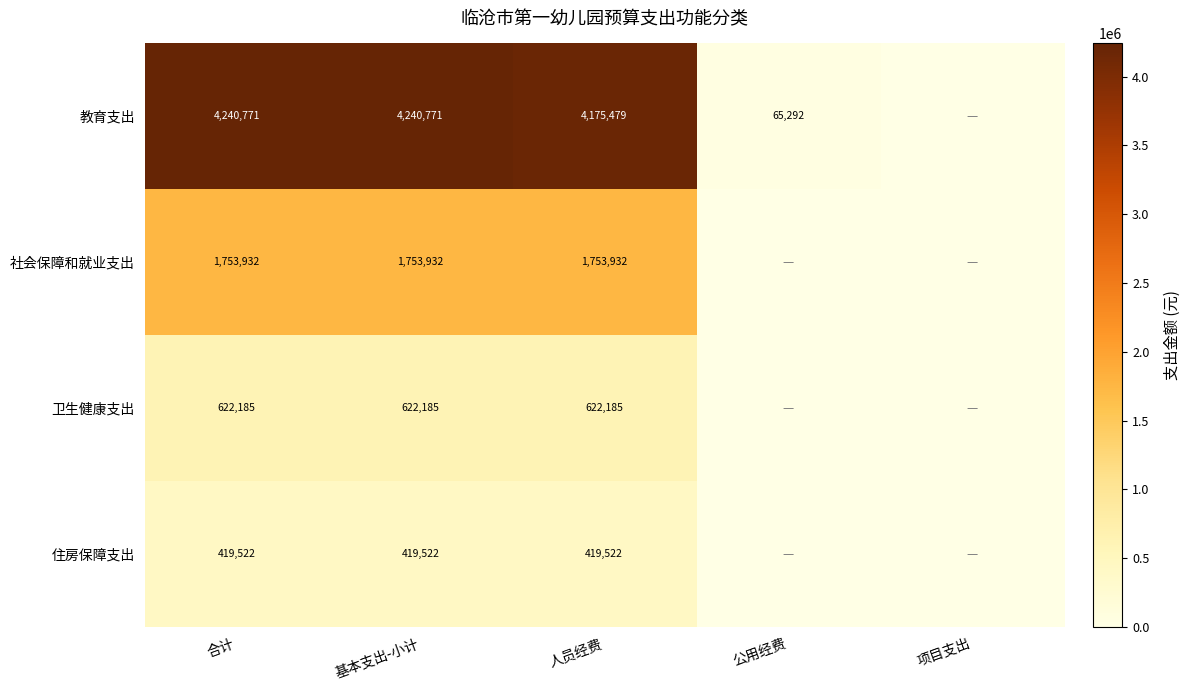

What is the total value across all series at 基本支出-小计?

7036410